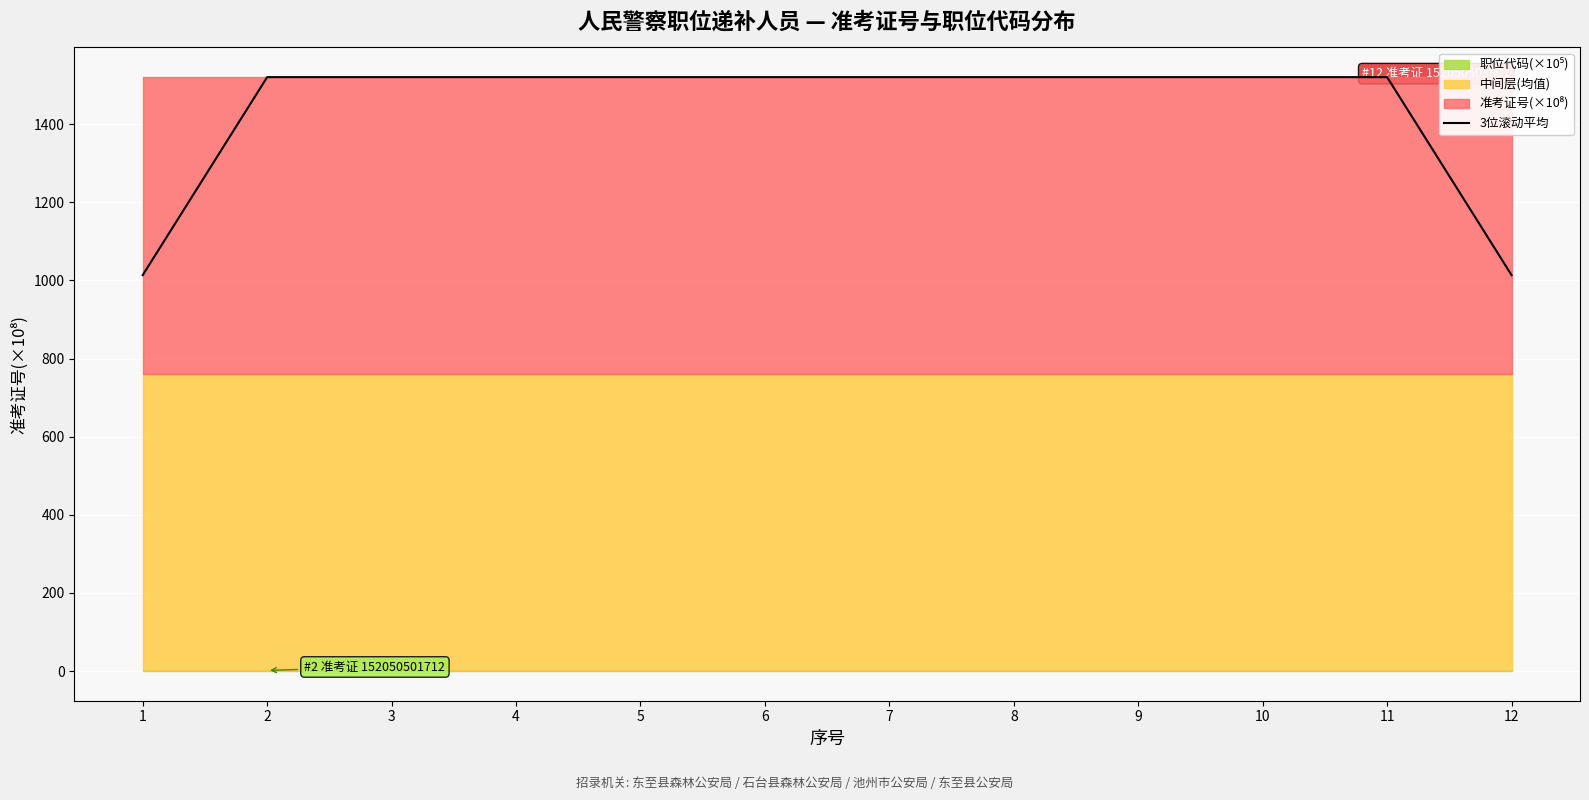

Reading left to right, what are all the values shown in this chart?

1013.7	1520.5	1520.5	1520.5	1520.5	1520.5	1520.5	1520.5	1520.5	1520.5	1520.5	1013.7